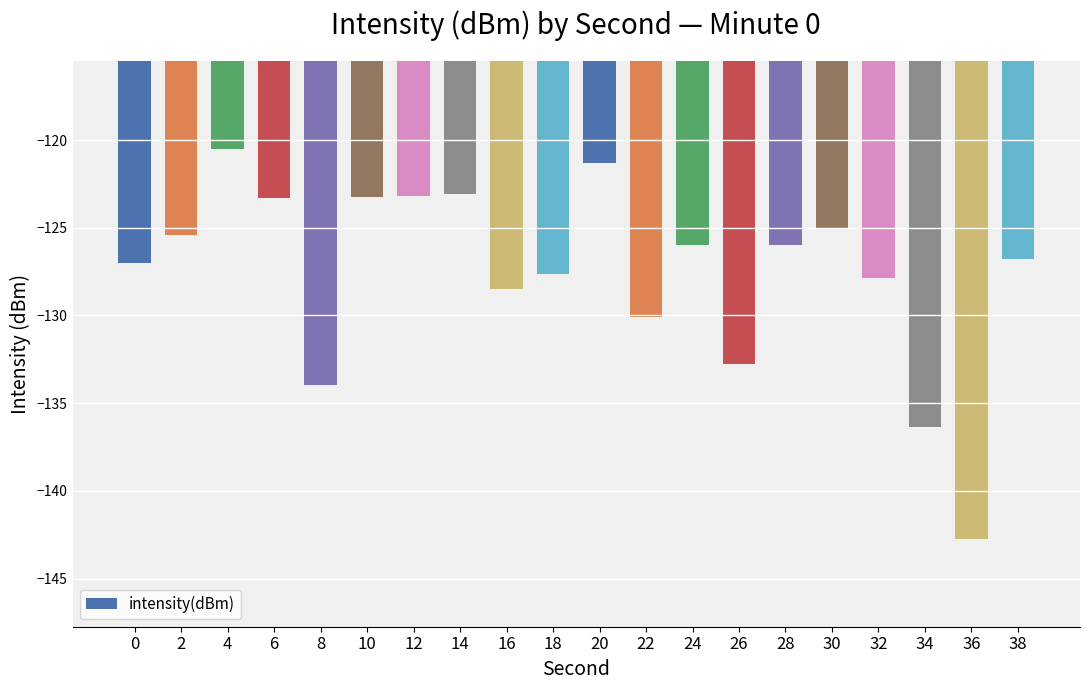

Is it true that the value at 18 is -127.6?

True